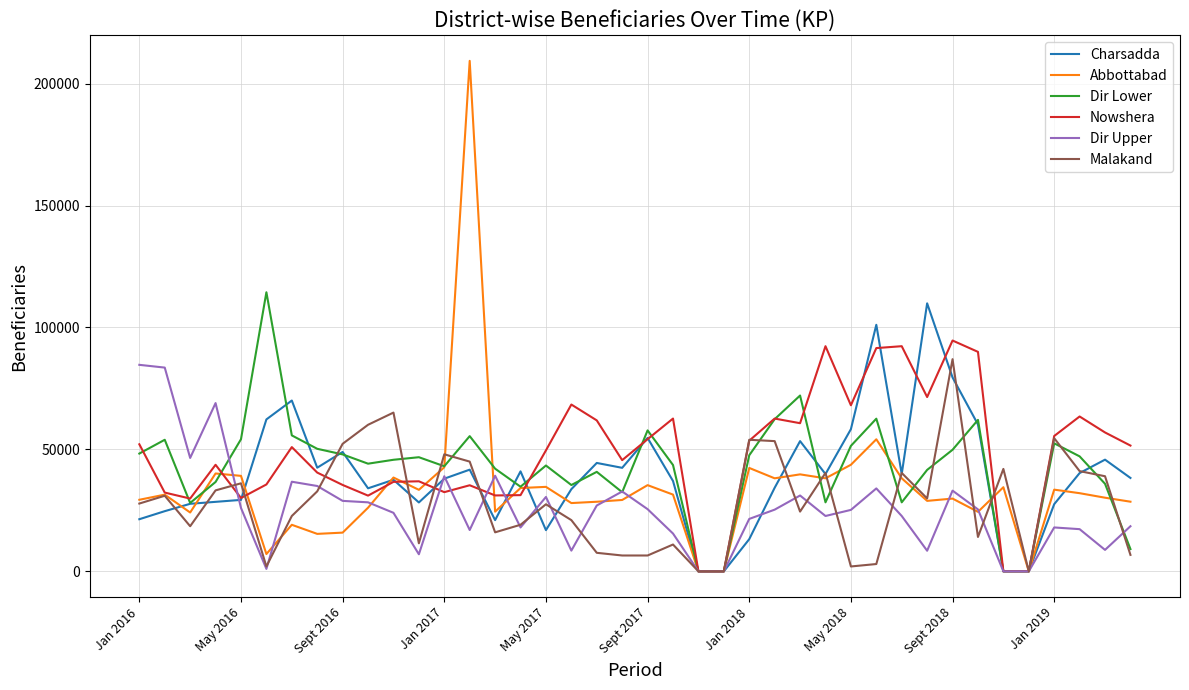

What is the maximum value shown in the chart?

209330